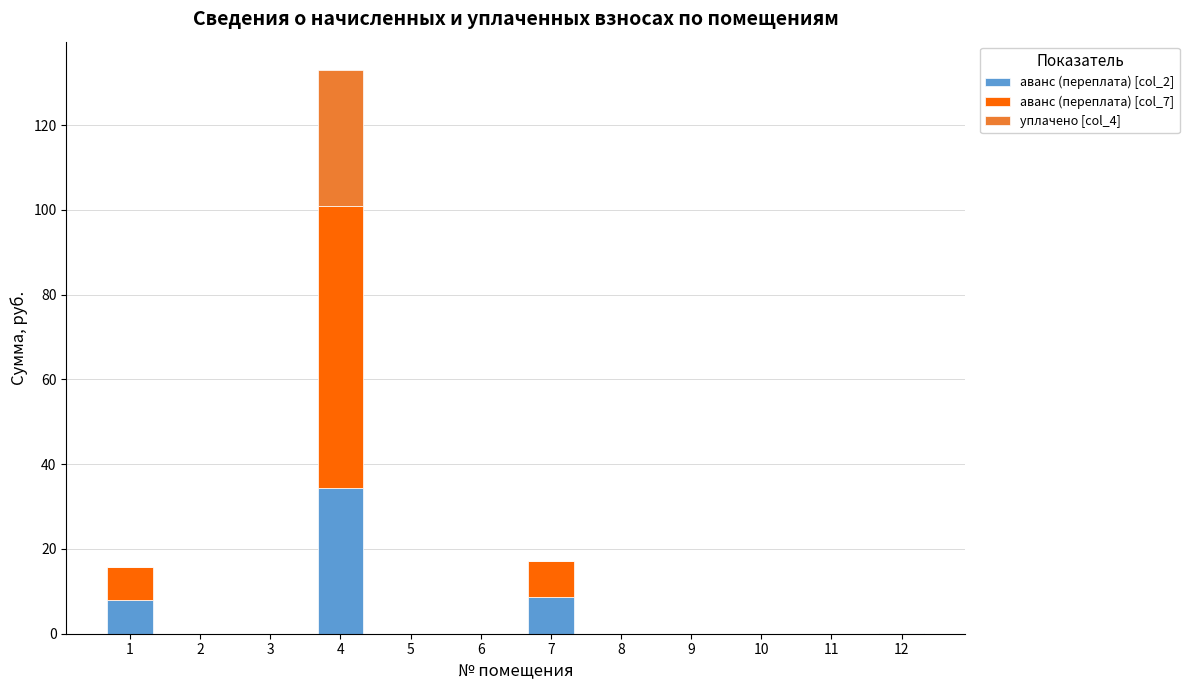

At which category is the sum across all series the highest?

4